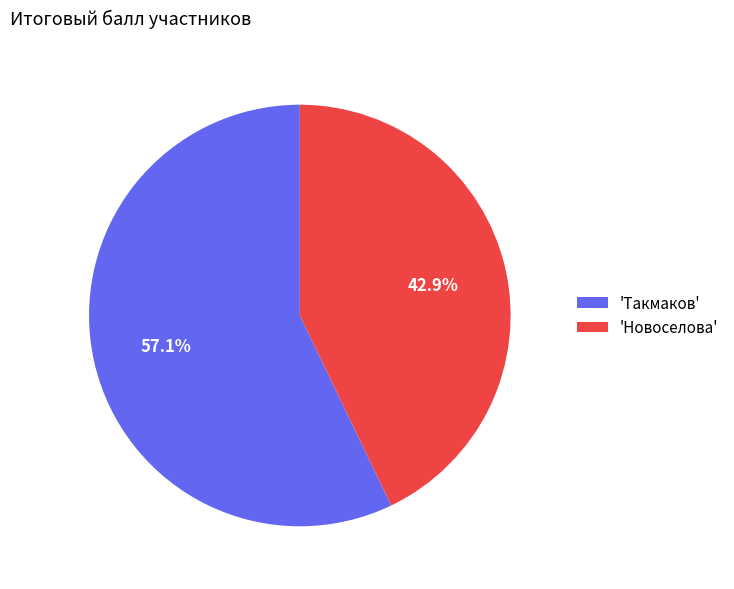

Which slice represents more than half of the pie?

'Такмаков'